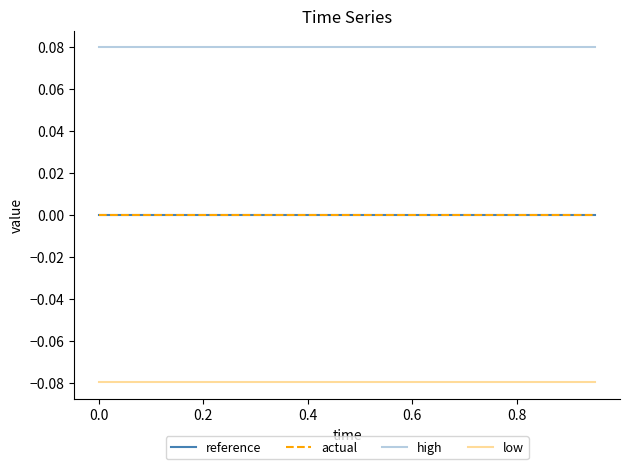

True or false: high and actual cross at least once.

False